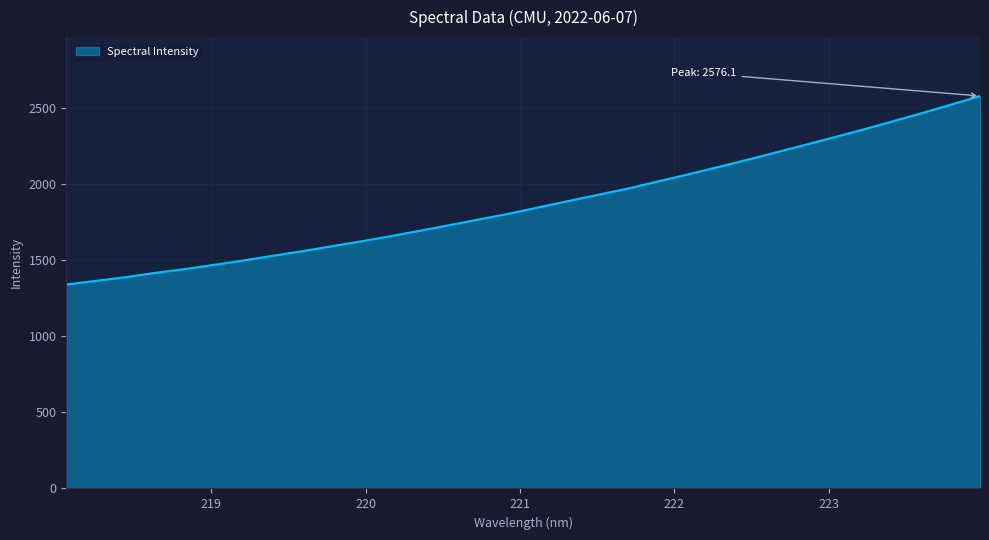

What is the minimum value shown in the chart?

1338.6